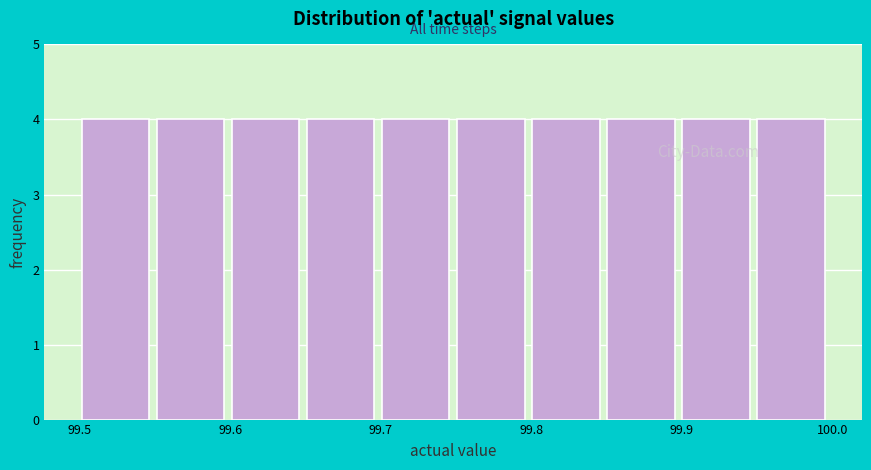

Reading left to right, list every bar in this chart as the range it spans on the x-axis followed by its height. Neither the bar edges nor the heights are printed on the chart, so give them approximately, as read against the axes.

99.50 to 99.55: 4
99.55 to 99.60: 4
99.60 to 99.65: 4
99.65 to 99.70: 4
99.70 to 99.75: 4
99.75 to 99.80: 4
99.80 to 99.85: 4
99.85 to 99.90: 4
99.90 to 99.95: 4
99.95 to 100.00: 4